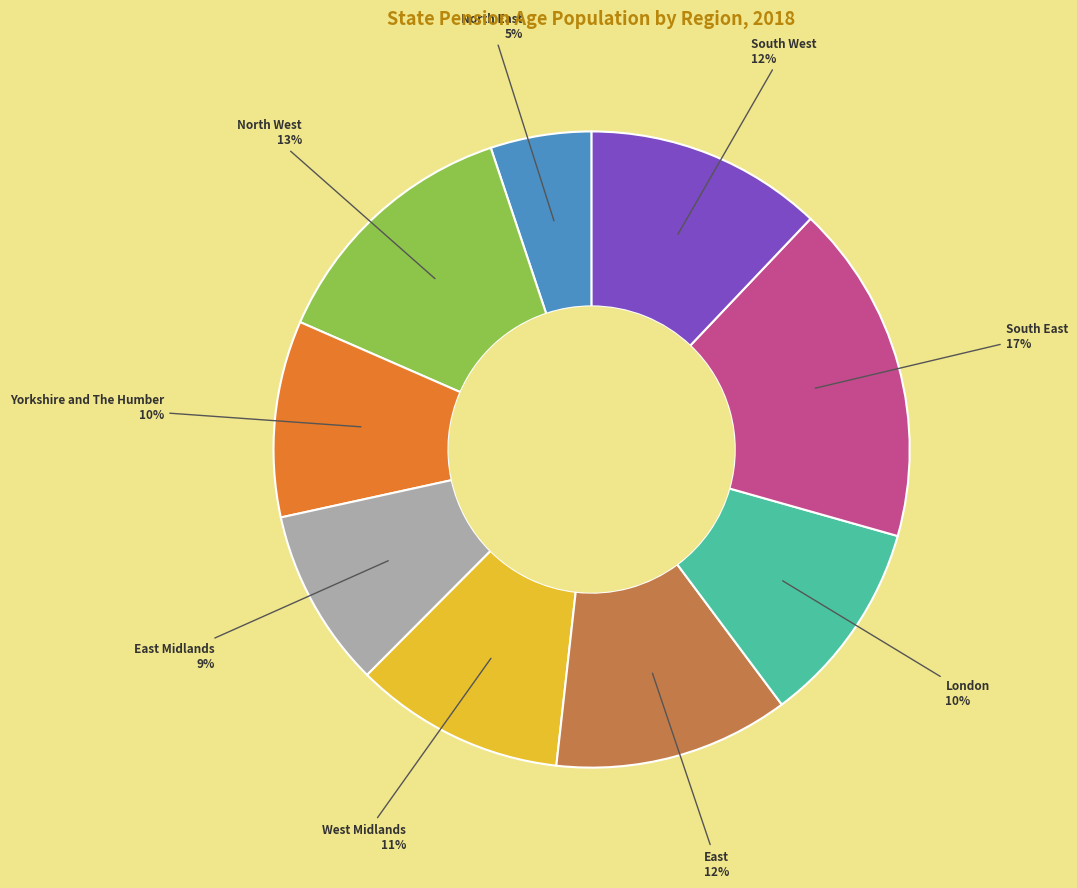

Is there any slice that represents more than half of the pie?

No